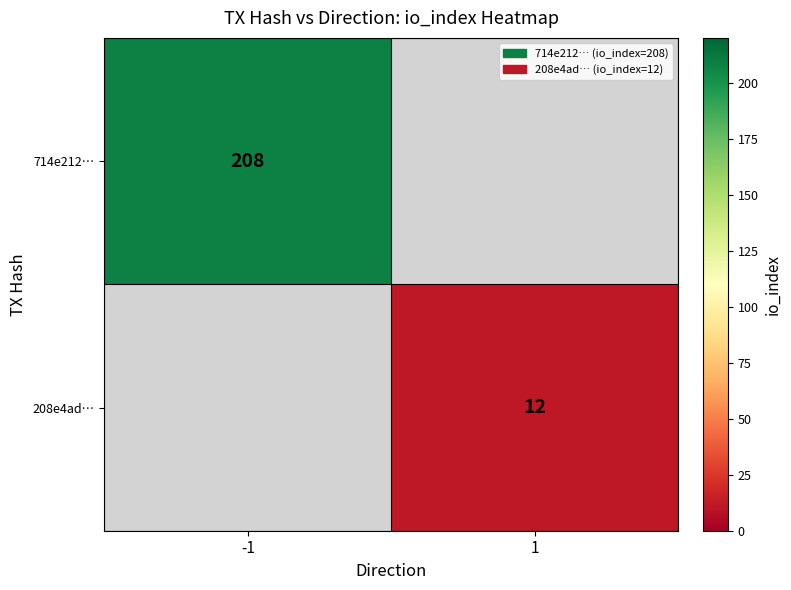

True or false: 208e4ad… has a value of 8 at 1.

False